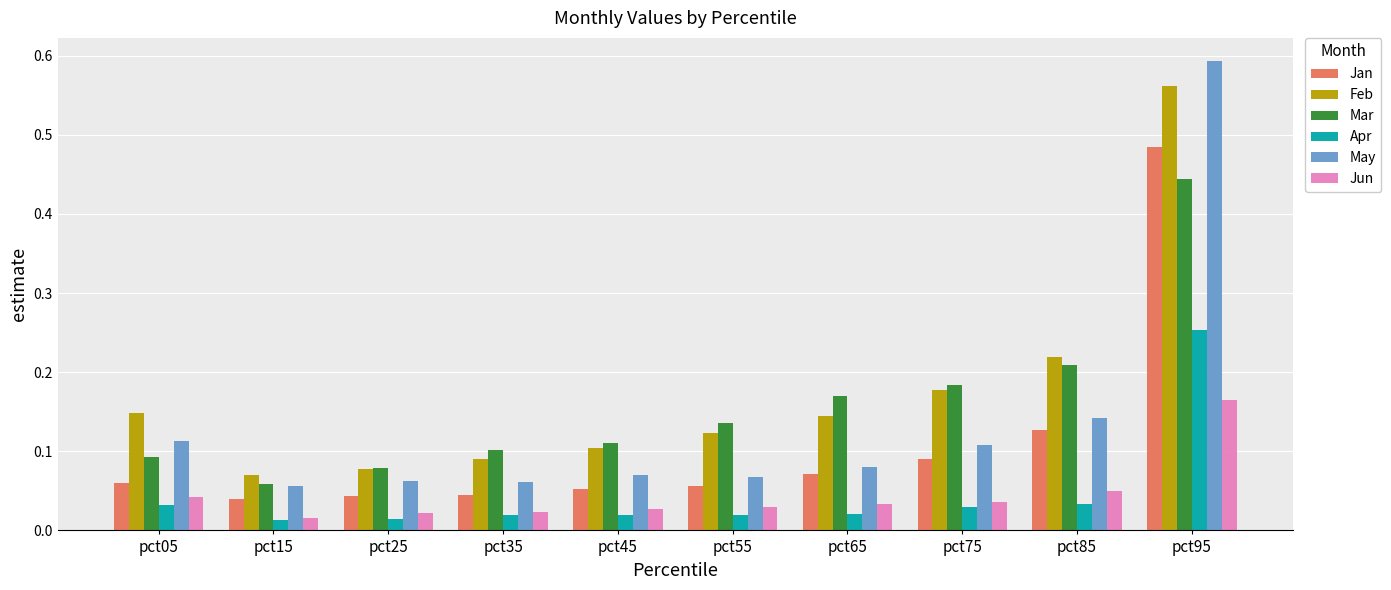

How many series are shown in this chart?

6